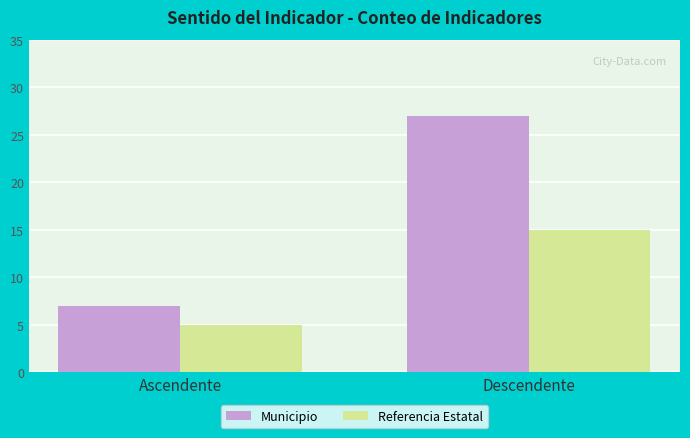

Are the bars grouped side by side (vs. stacked)?

Yes